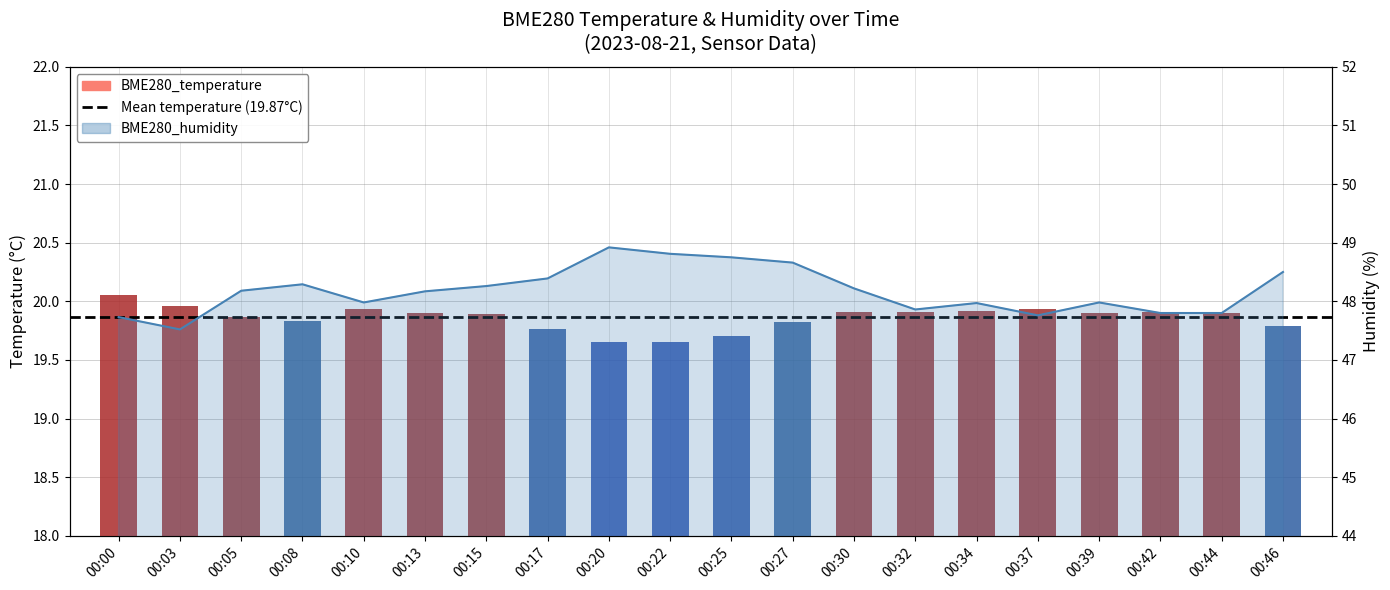

What value does the BME280_temperature series have at 00:25?

19.7